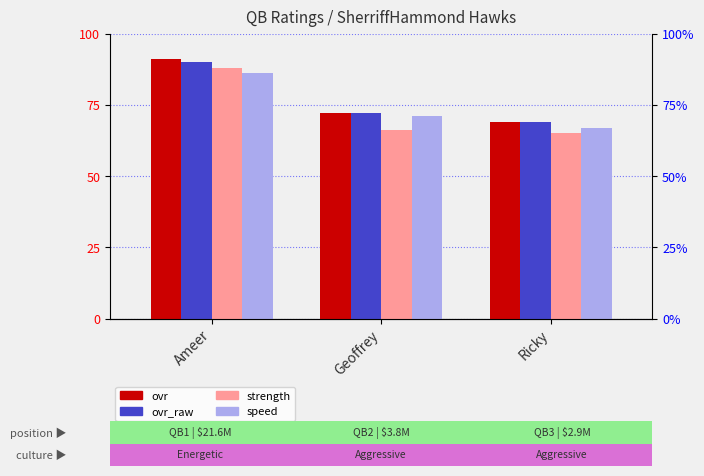

Between Ameer and Ricky, which series saw the biggest shift?

strength